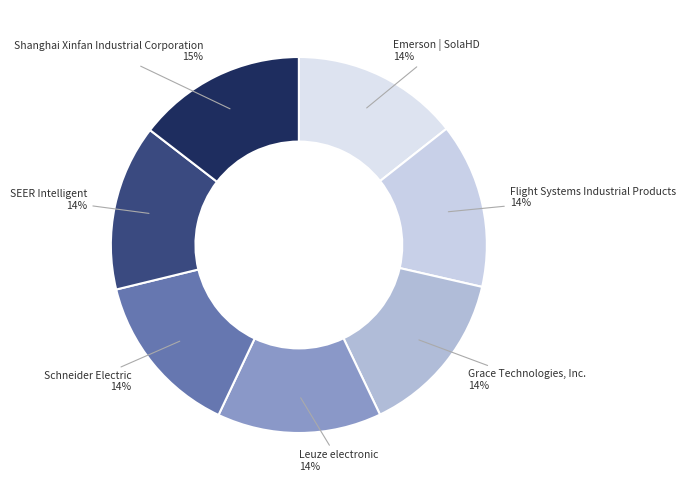

What percentage is the Grace Technologies, Inc. slice, to the nearest percent?

14%